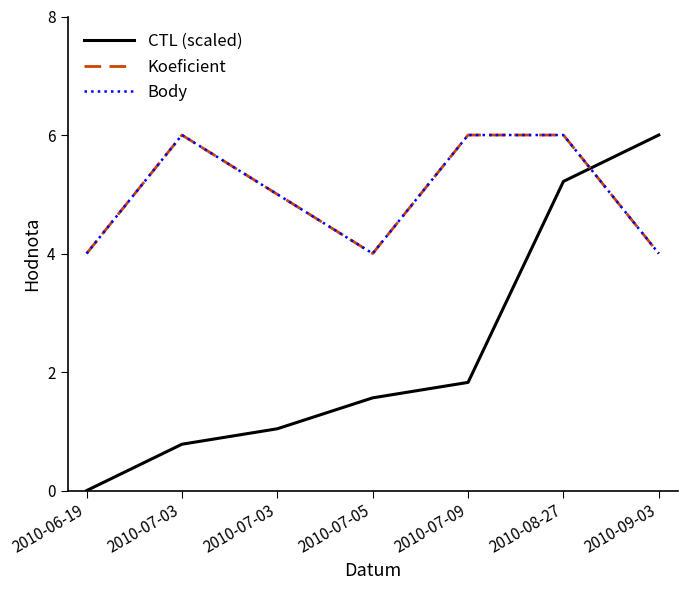

Which category has the lowest value in the Koeficient series?

2010-06-19